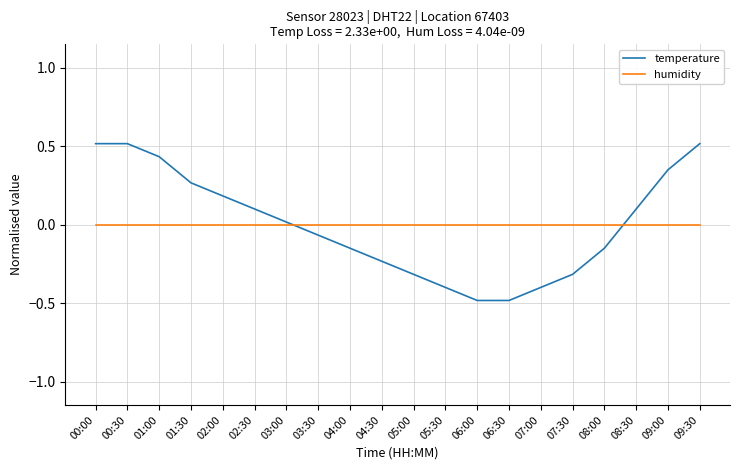

What is the maximum value shown in the chart?

0.5